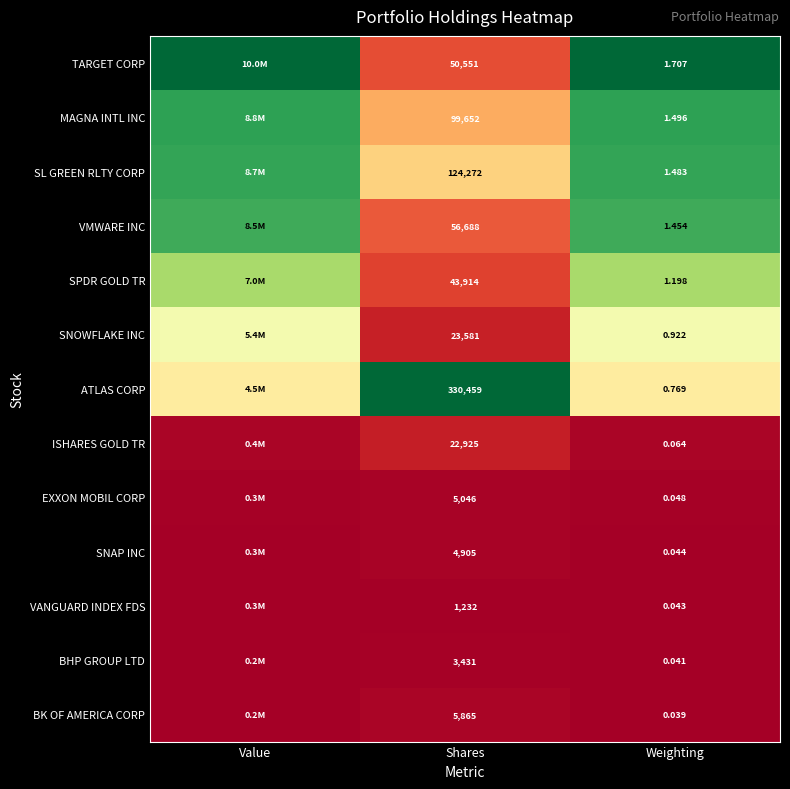

Which series changed the most between Shares and Weighting?

ATLAS CORP